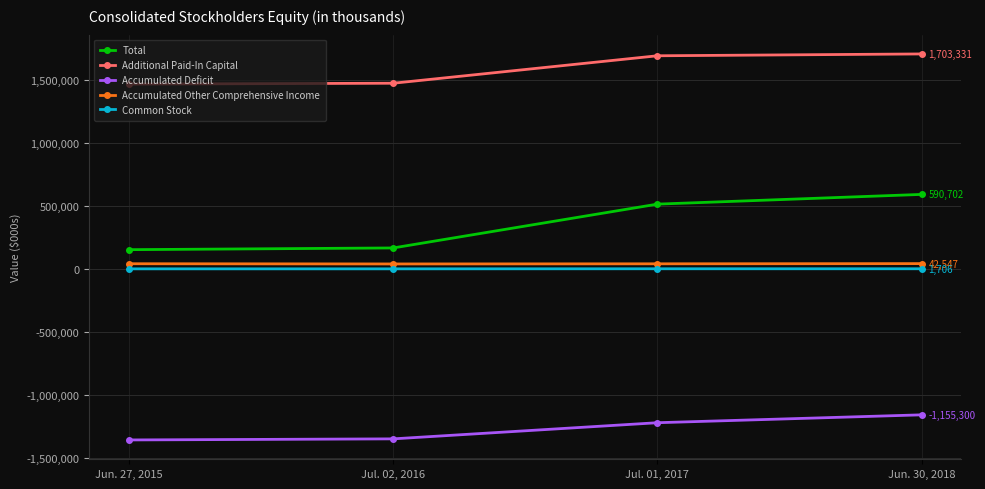

What is the lowest value of the Additional Paid-In Capital series?

1464567